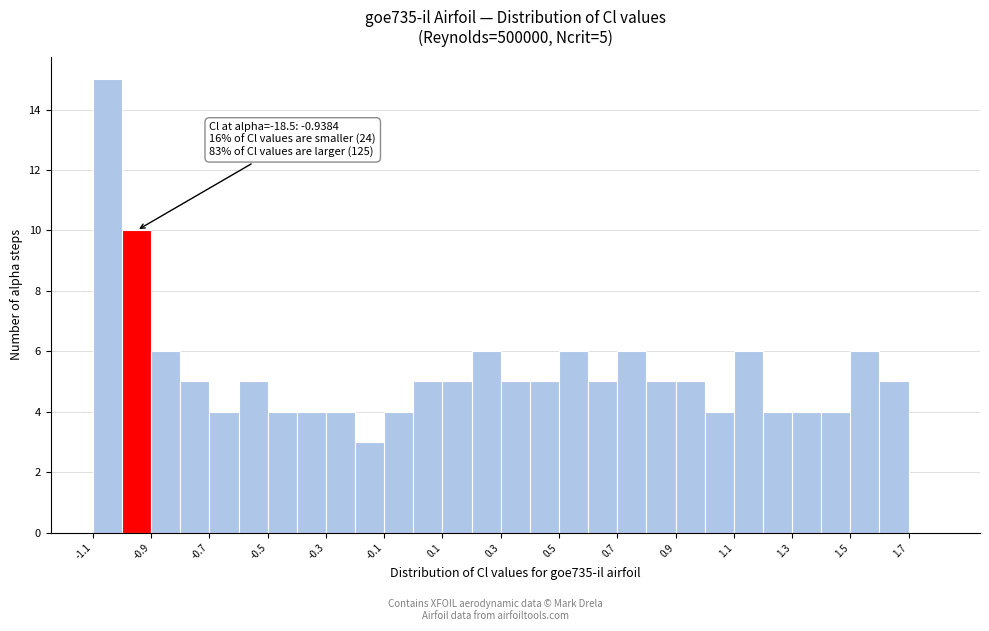

Over which range of the x-axis is the bar tallest?

-1.12 to -1.02